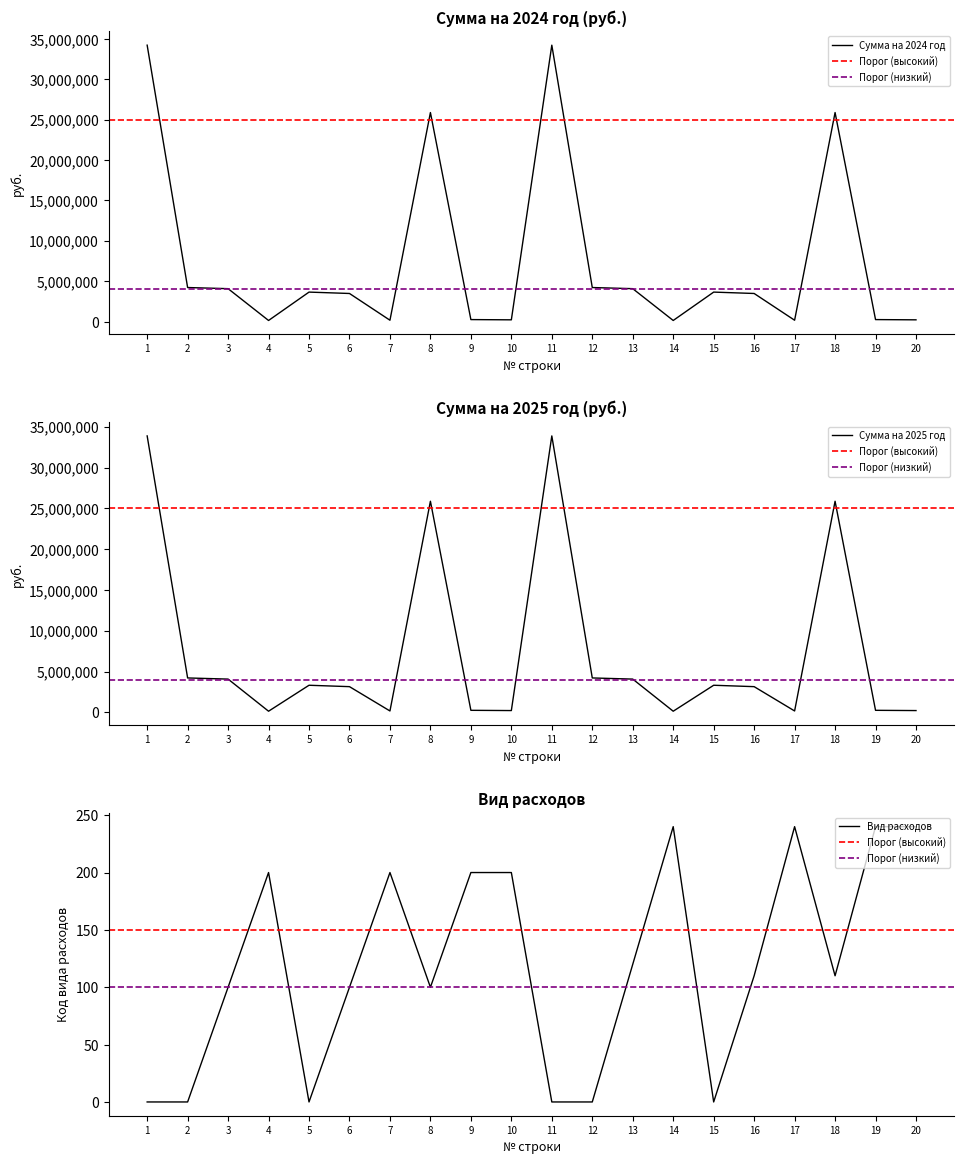

Count the Вид расходов values in the range 0 to 200.

16